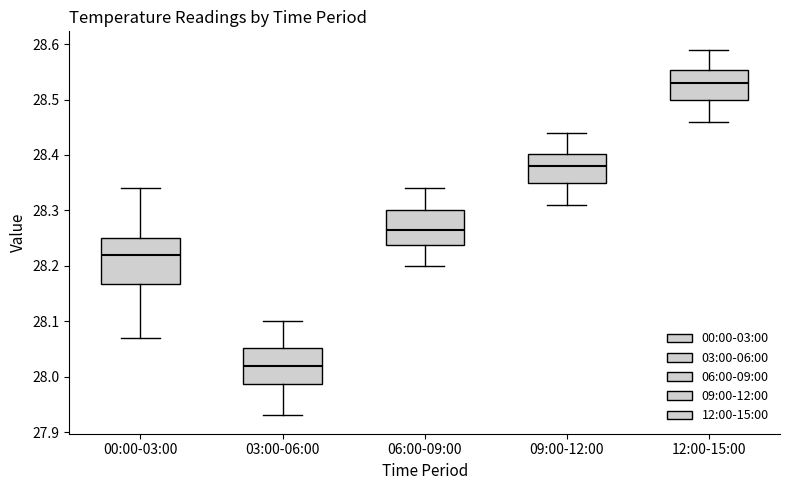

Where is the upper edge of the box for 09:00-12:00 on the y-axis? The values are not printed on the chart, so give them approximately, as read against the axis.

28.40